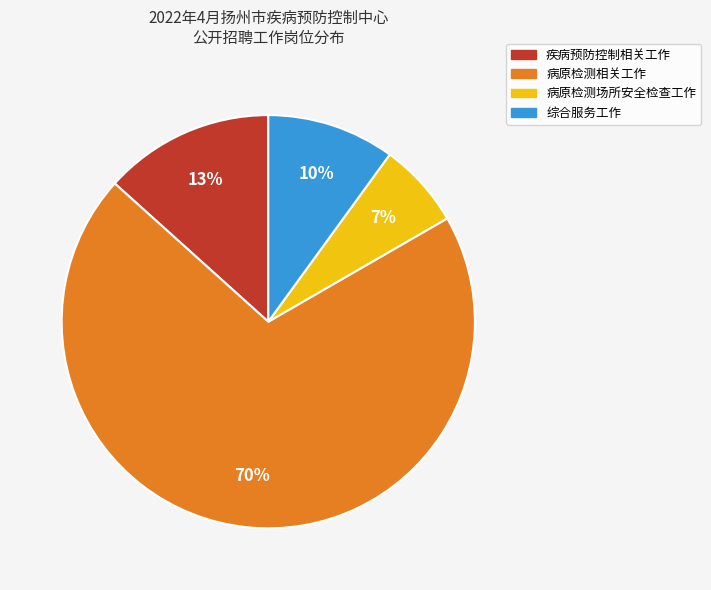

Is there a majority slice in this chart?

Yes